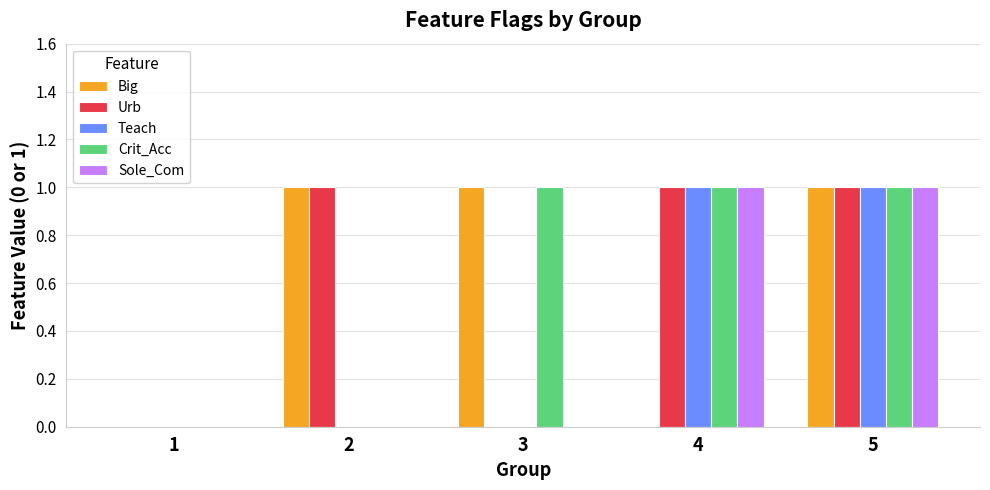

What is the sum of all Big values?

3